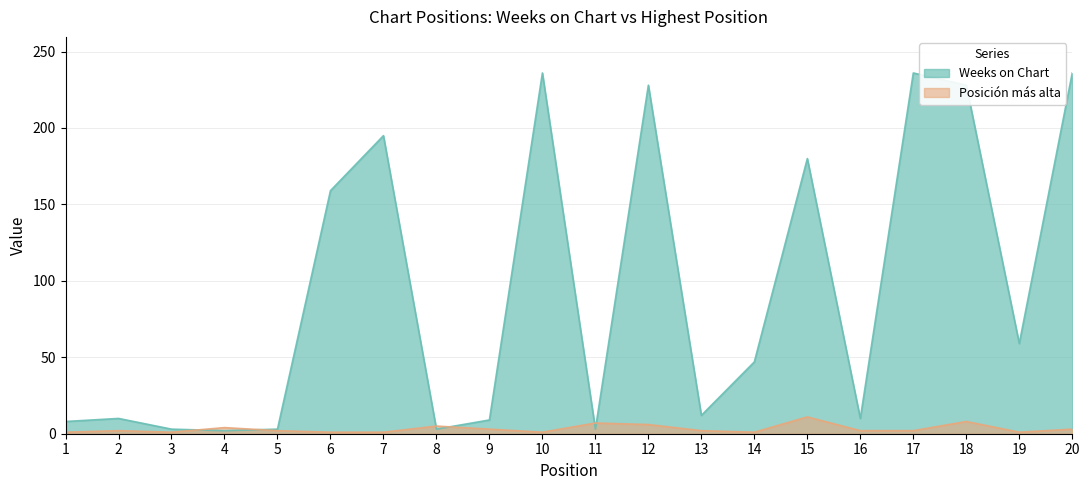

True or false: Weeks on Chart has a value of 1 at 5.

False